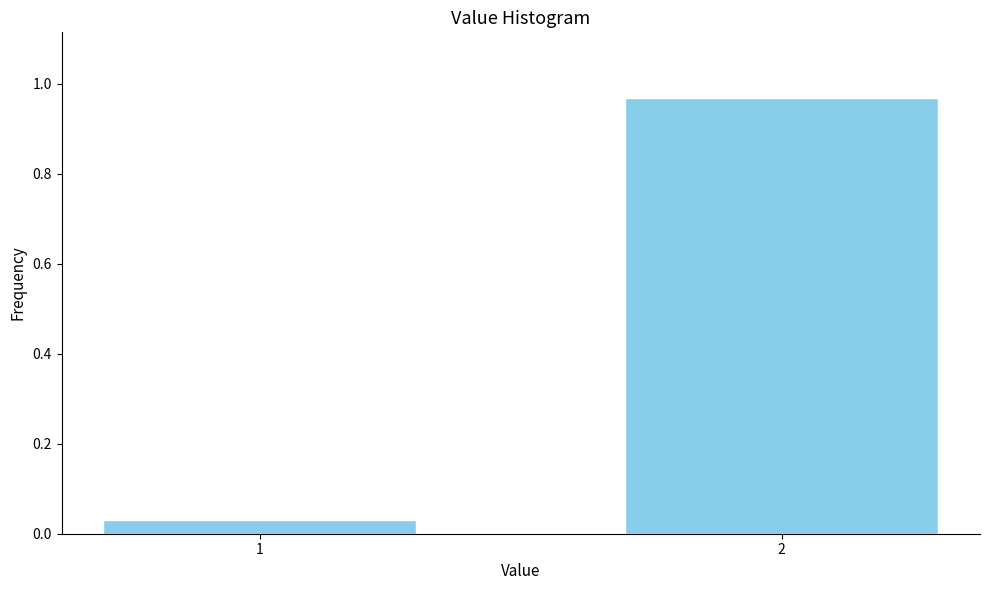

Rank the categories by value from highest to lowest.

2, 1